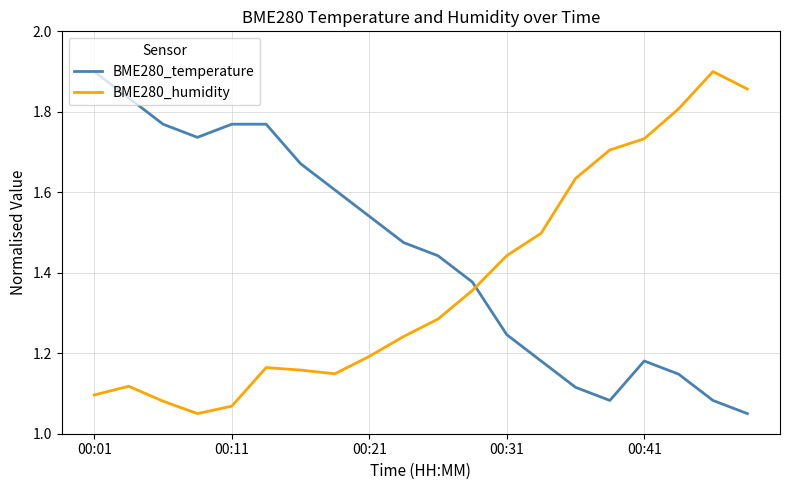

List the series in order of their overall mean, lowest first.

BME280_humidity, BME280_temperature